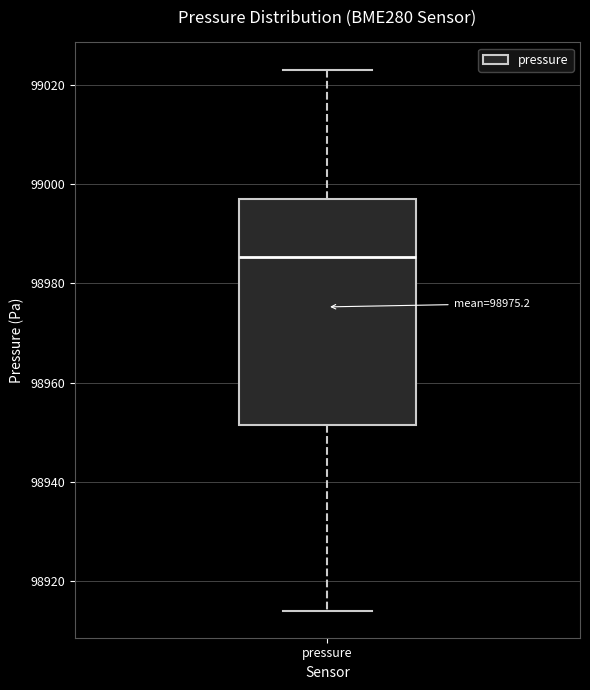

Where does the lower whisker of the box for pressure end on the y-axis? The values are not printed on the chart, so give them approximately, as read against the axis.

98914